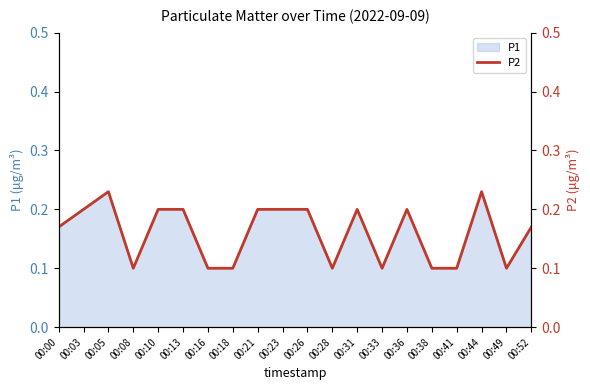

Reading left to right, what are all the values shown in this chart?

0.2	0.2	0.2	0.1	0.2	0.2	0.1	0.1	0.2	0.2	0.2	0.1	0.2	0.1	0.2	0.1	0.1	0.2	0.1	0.2